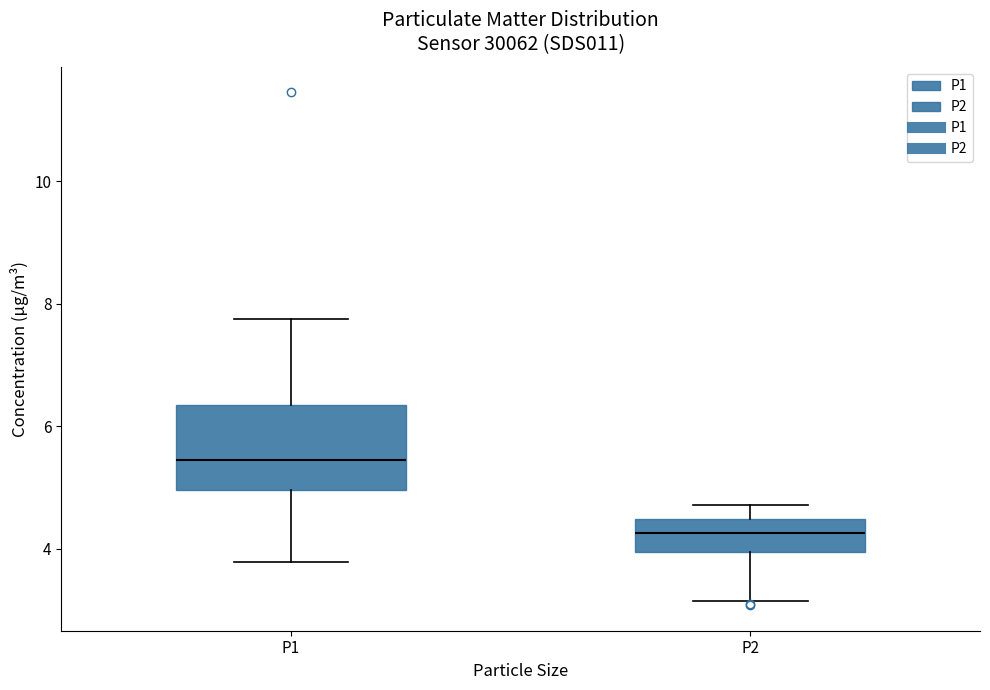

Where does the upper whisker of the box for P1 end on the y-axis? The values are not printed on the chart, so give them approximately, as read against the axis.

7.8